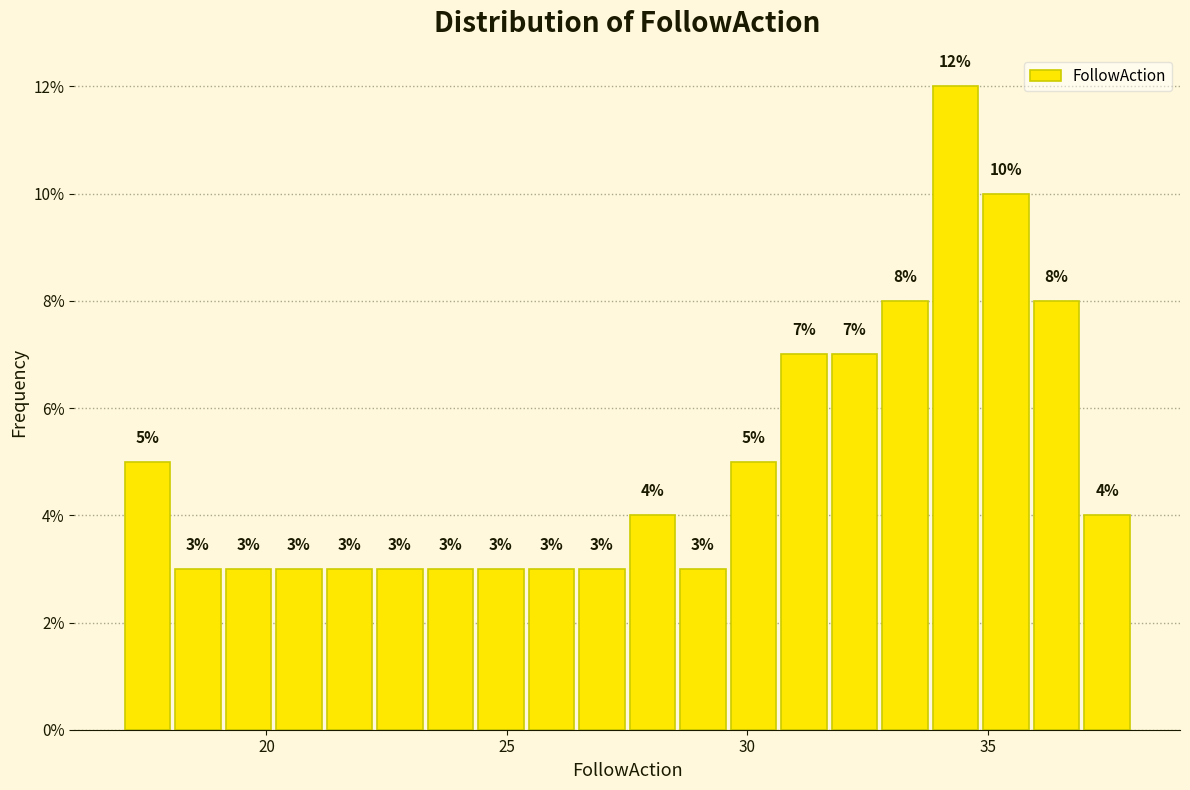

Around what value on the x-axis is the tallest bar? Give the approximate position of its centre, as read against the axis.

34.5